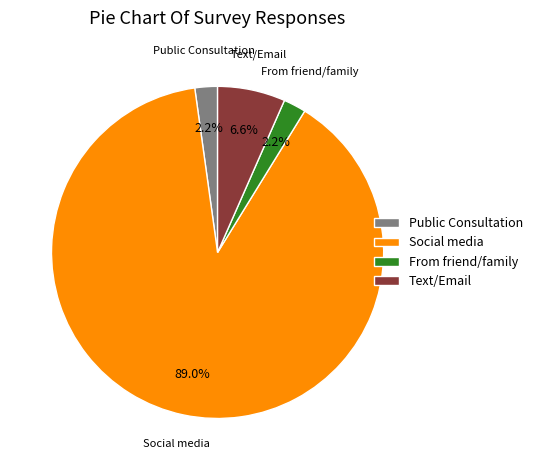

What percentage is NOT represented by Social media?

11.0%